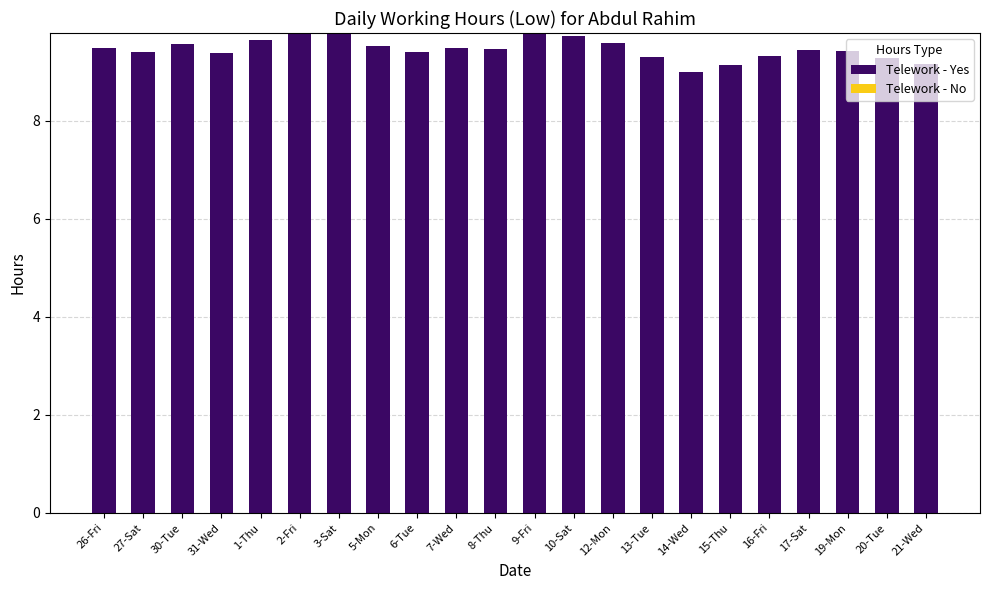

What is the minimum value shown in the chart?

9.0